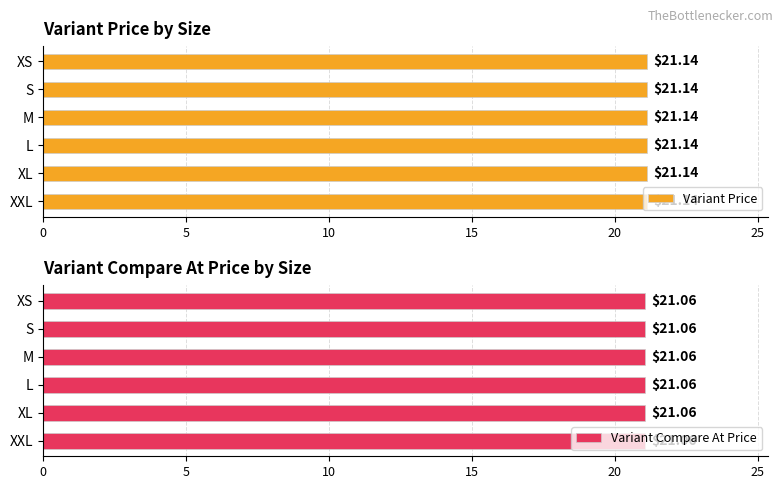

What is the total value across all series at M?

42.2